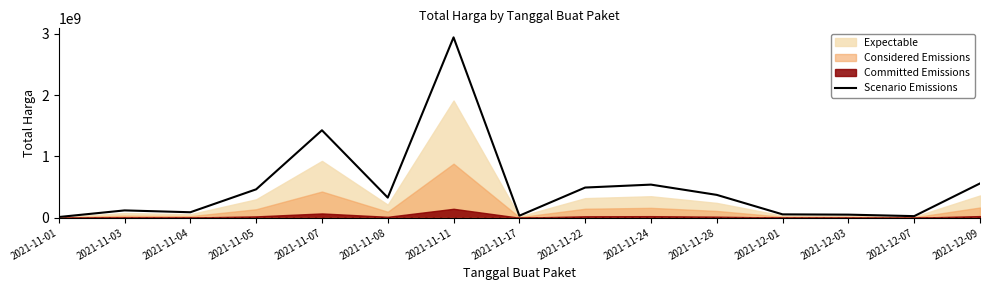

What is the label of the 14th point from the left?

2021-12-07